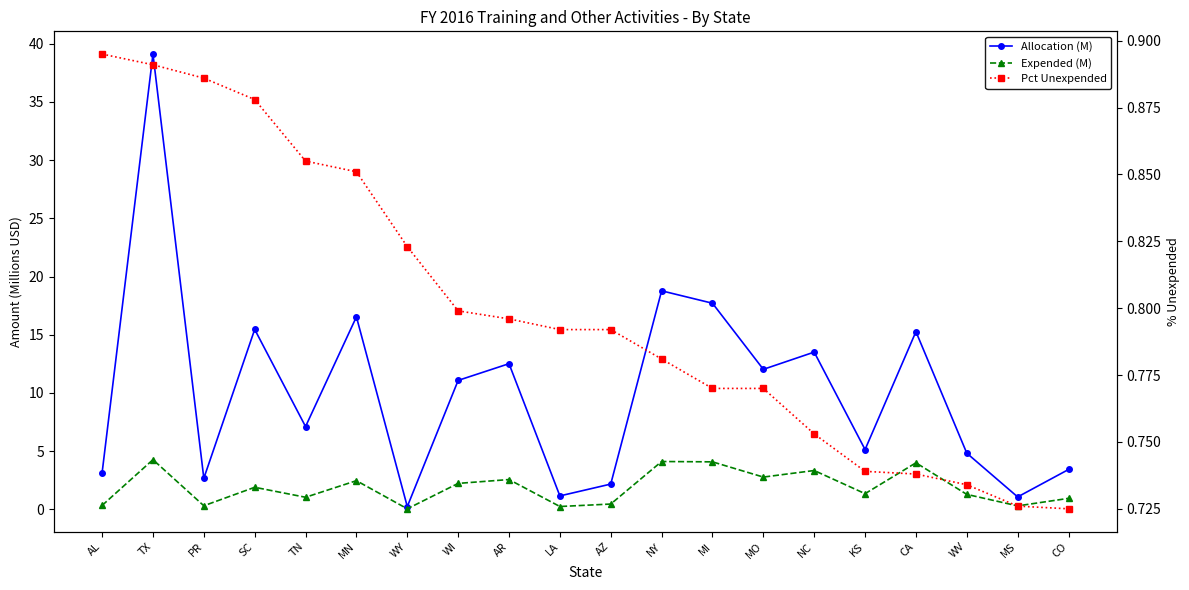

At which label is Pct Unexpended closest to 0?

CO